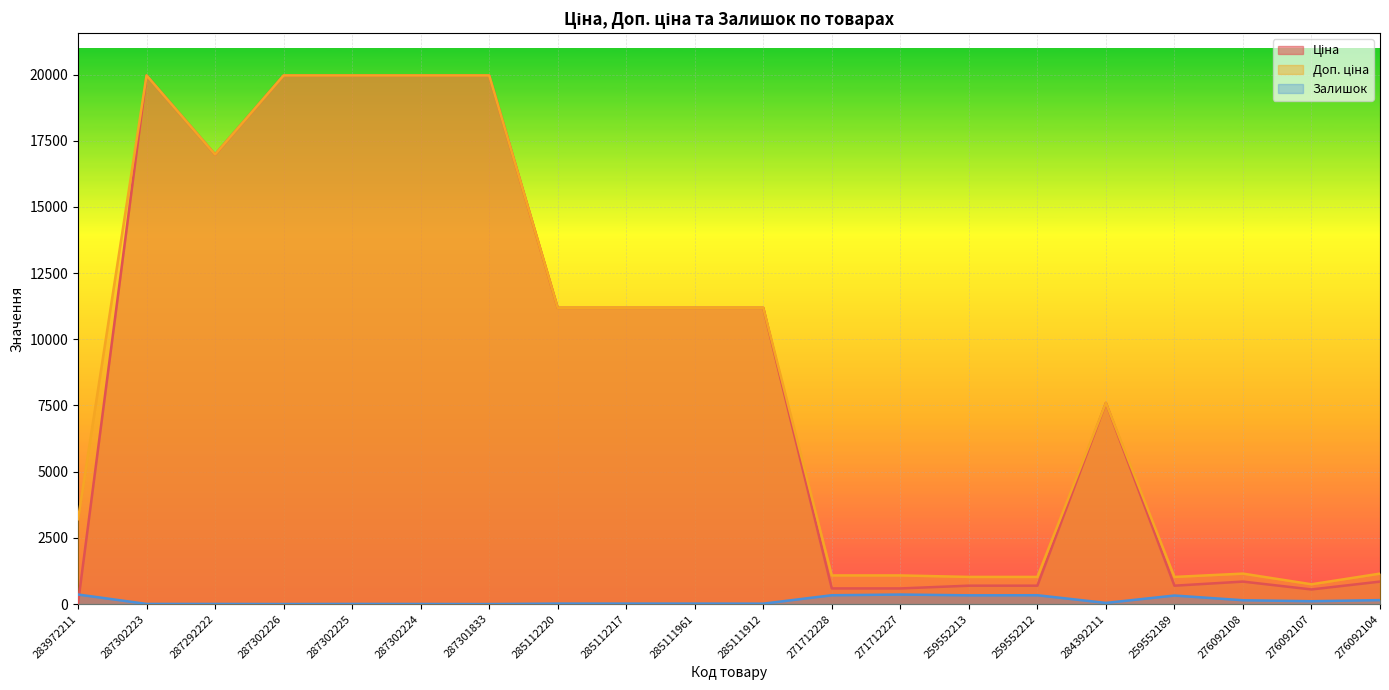

At which label is Ціна closest to 9998?

285112220